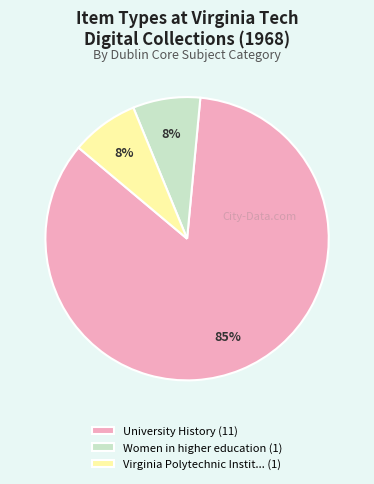

True or false: Virginia Polytechnic Instit... (1) accounts for 14% of the total.

False